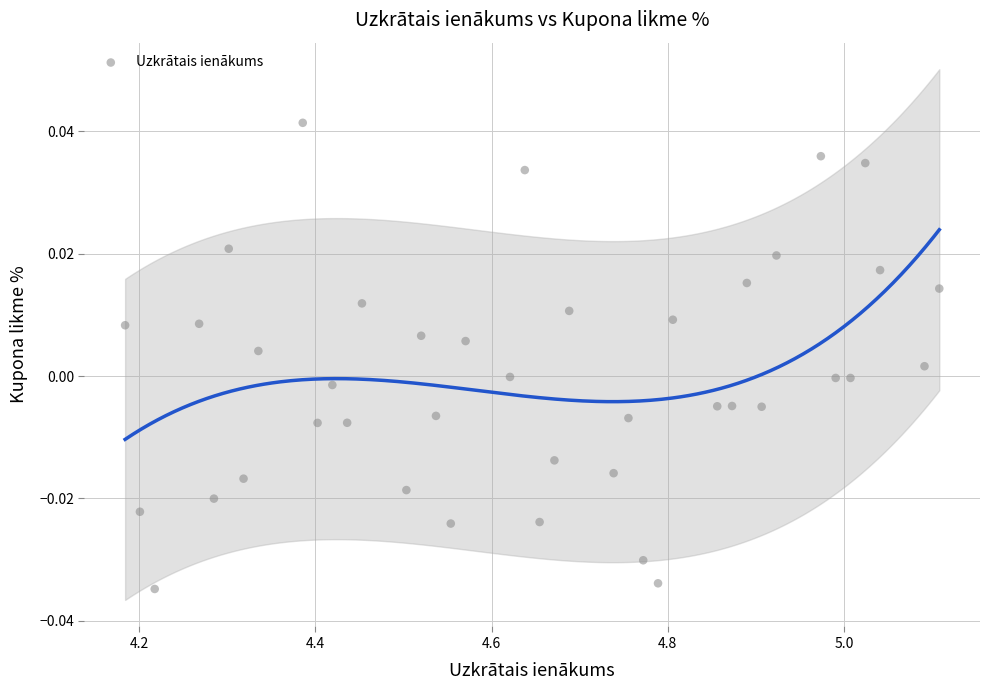

What is the range of X values (max minus min)?

0.9